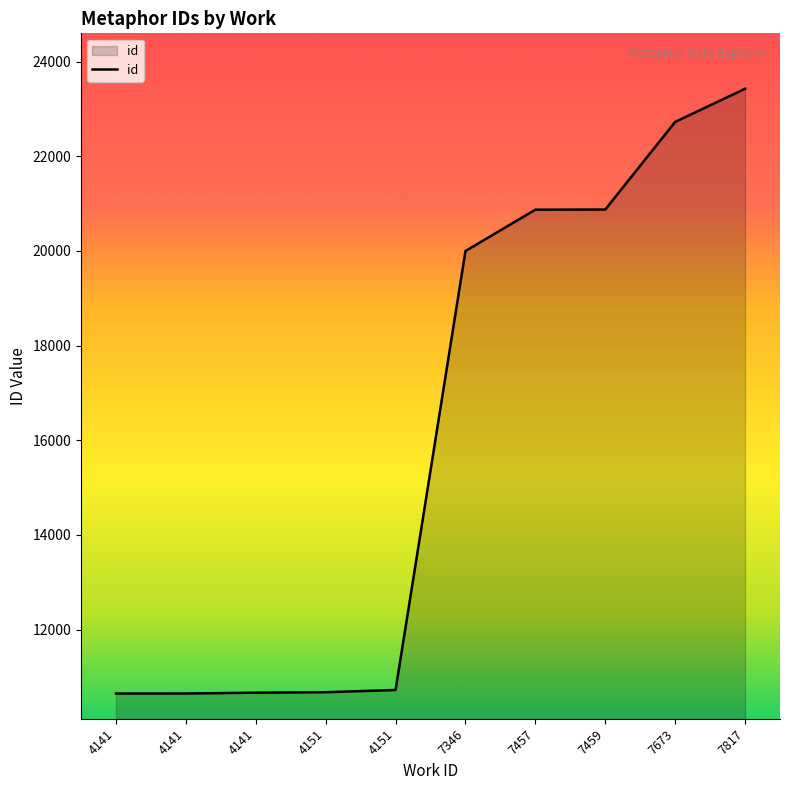

Does the chart display data point markers on the line(s)?

No